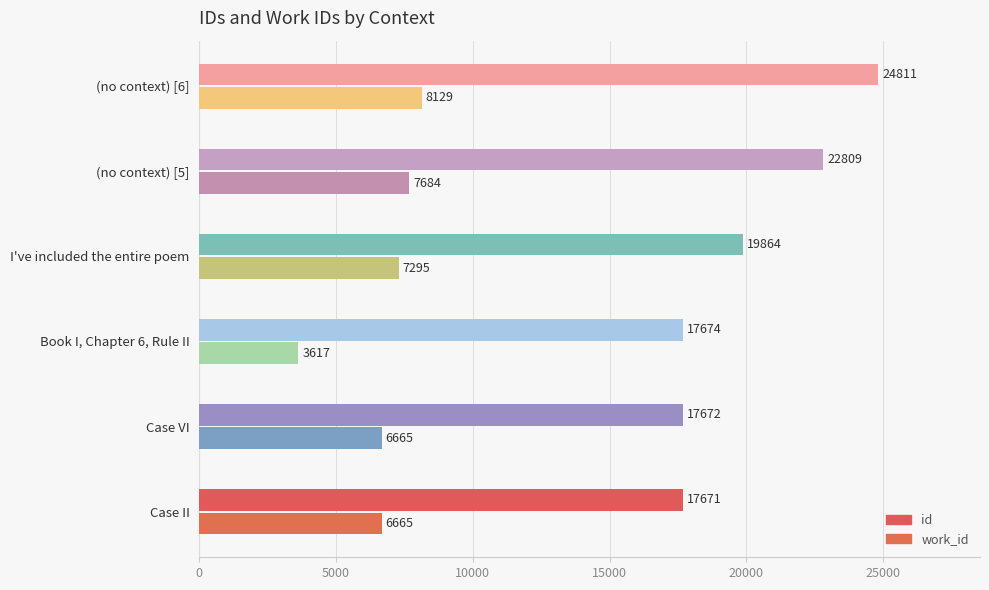

Which series has the largest total across all categories?

id